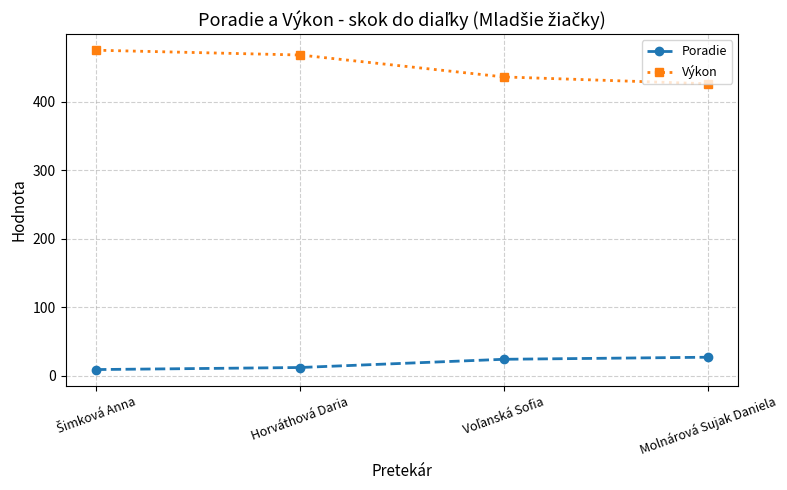

True or false: Poradie and Výkon cross at least once.

False